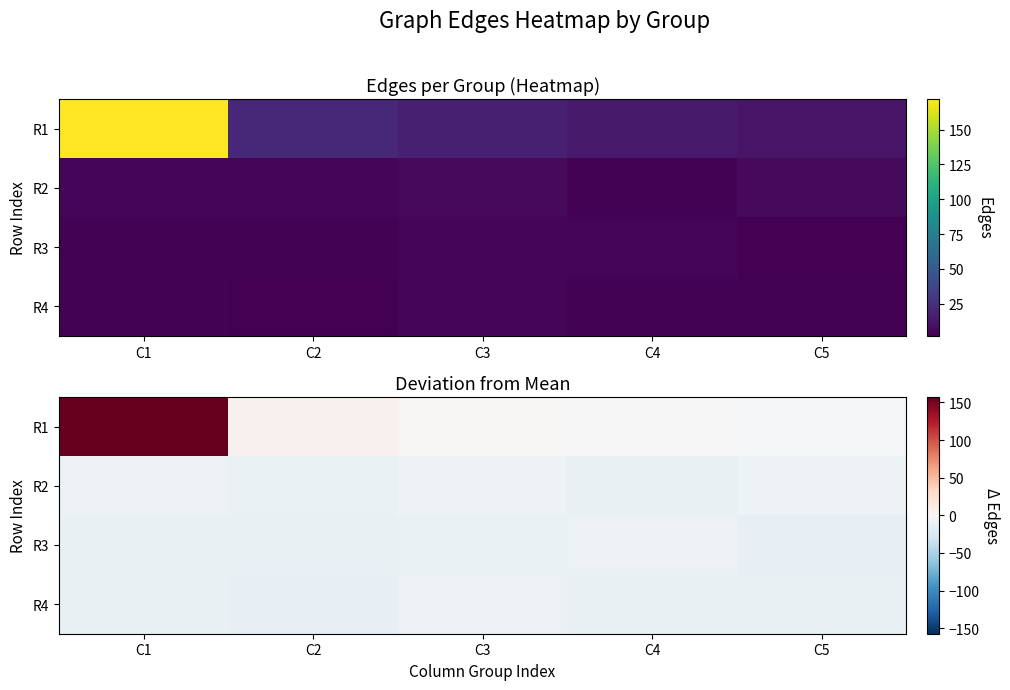

True or false: R2 has a value of -4.7 at C1.

False